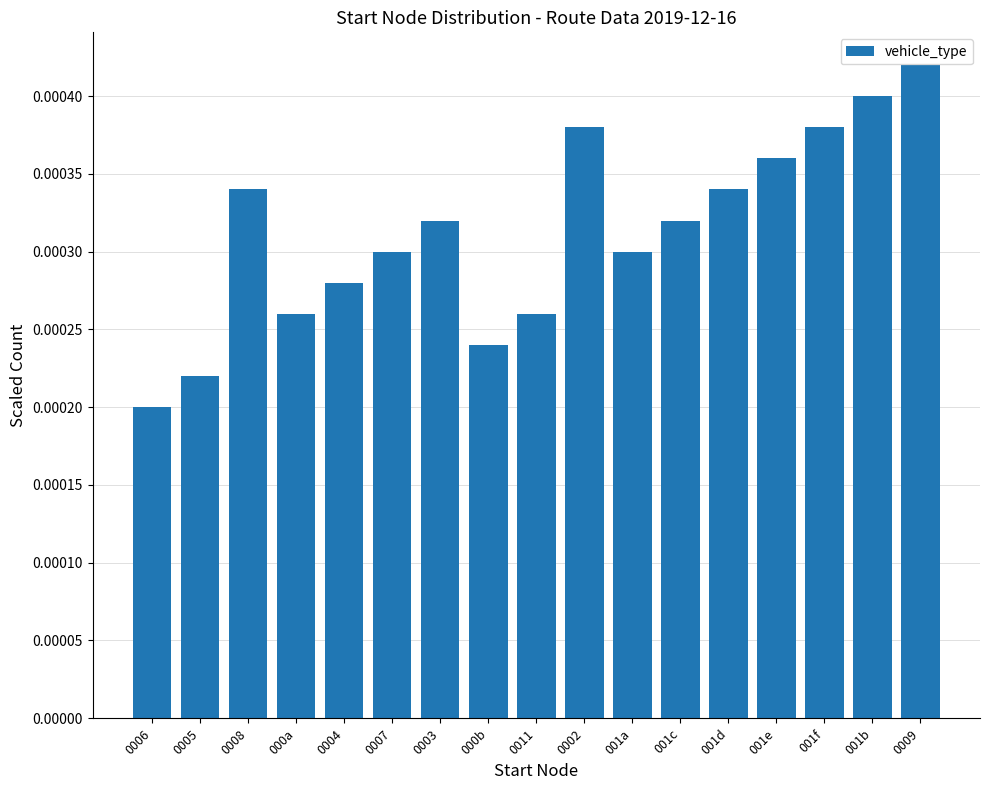

Which category has the highest value across all series?

0009